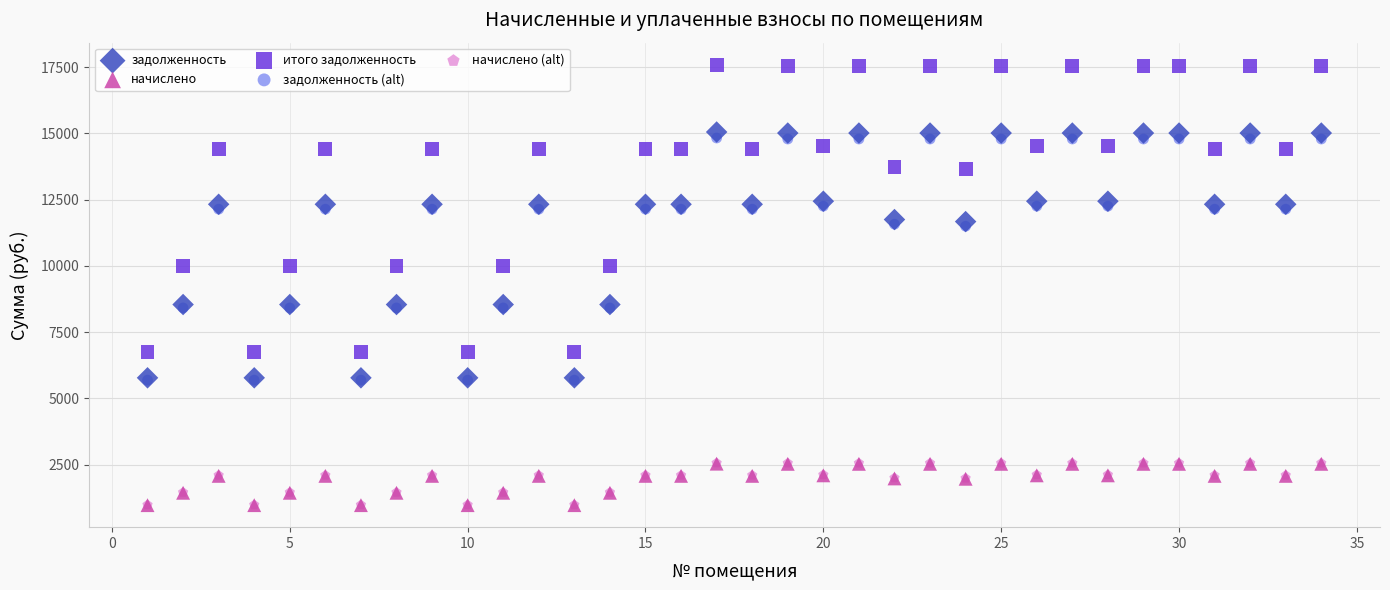

Which series reaches the maximum Y coordinate?

итого задолженность